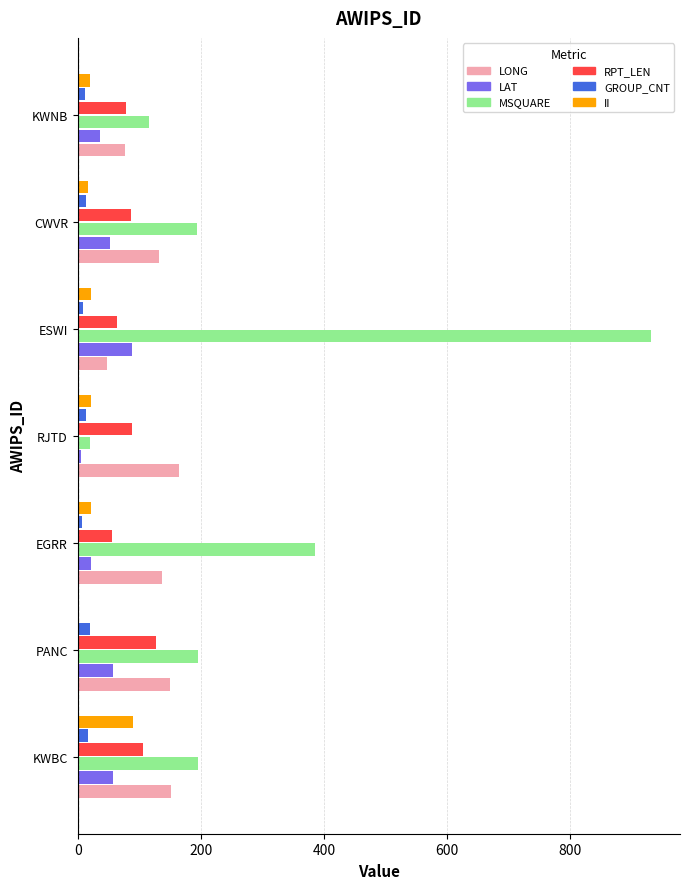

Which category has the highest value across all series?

ESWI